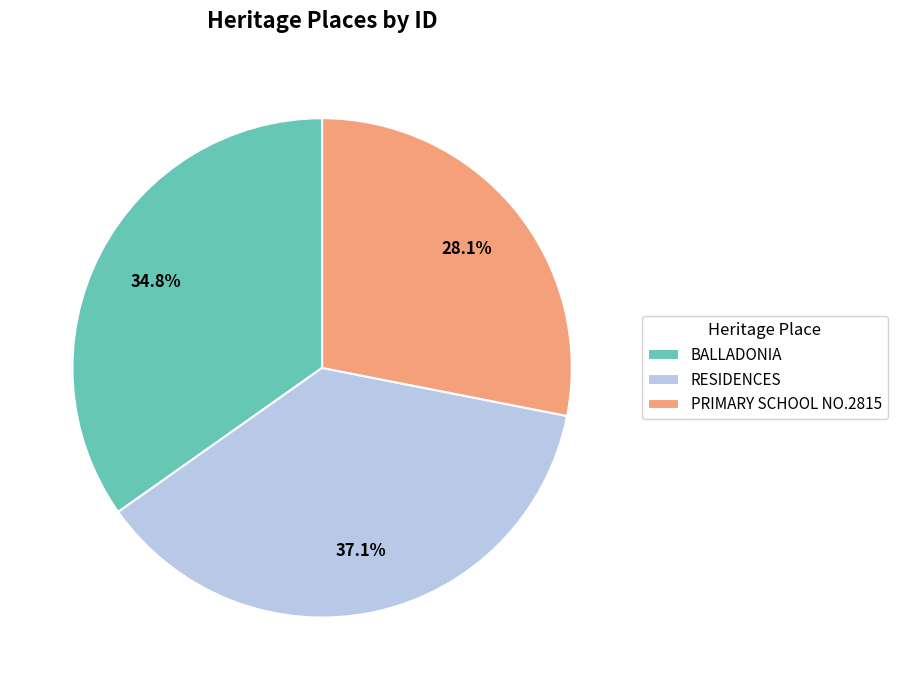

Do BALLADONIA and PRIMARY SCHOOL NO.2815 together represent more than half of the pie?

Yes